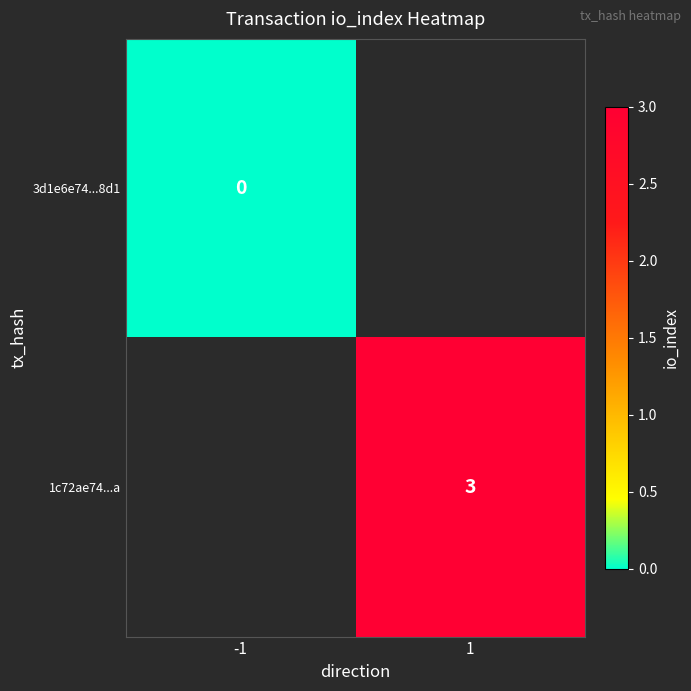

The 1c72ae74...a series shows 3 at 1. True or false?

True